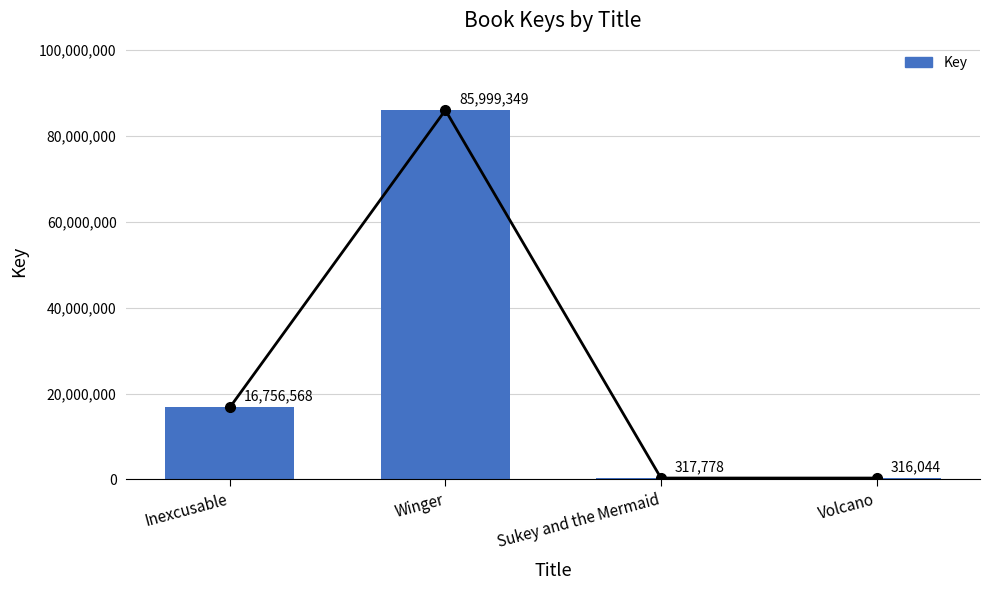

What is the value of the 4th bar from the left?

316044